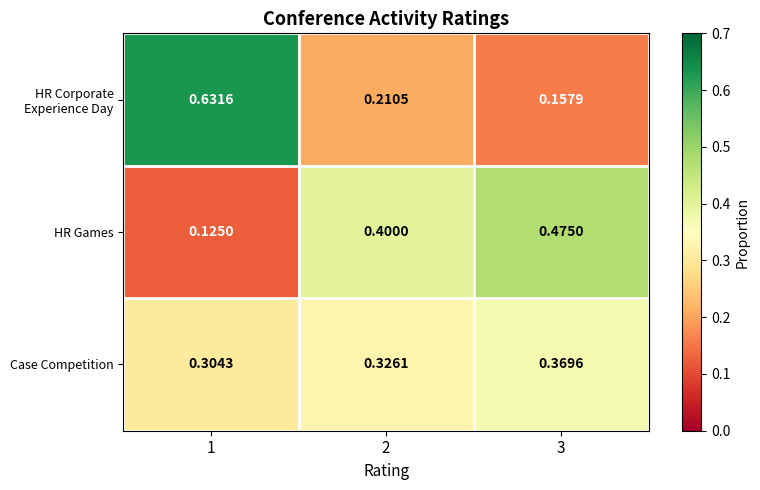

Which series changed the most between 2 and 3?

HR Games